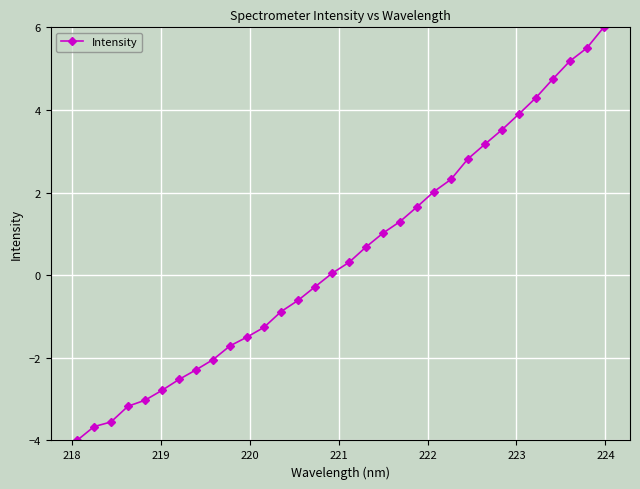

What is the average value?

0.5